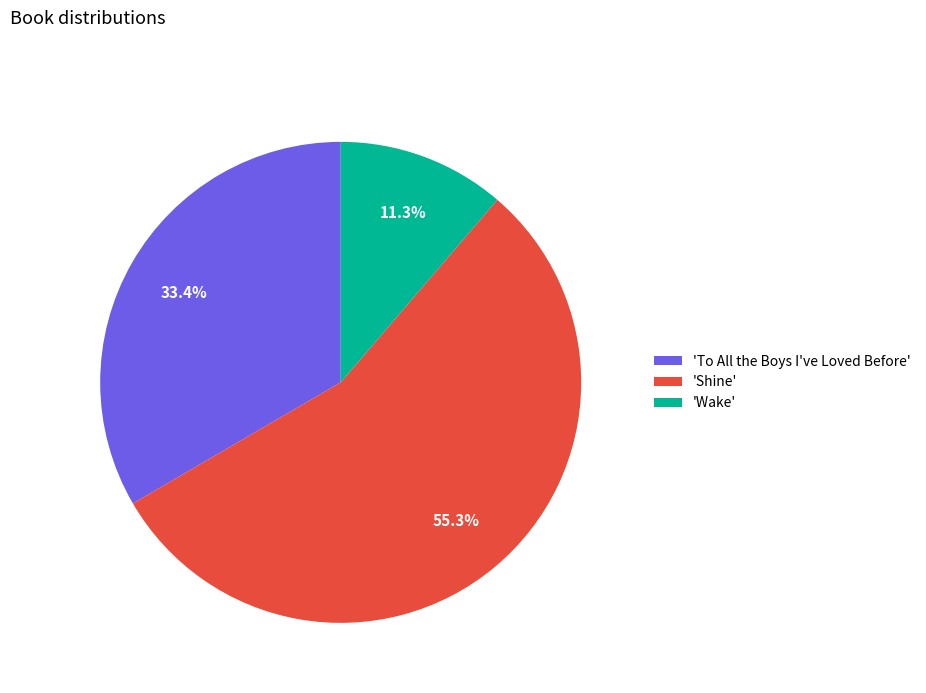

Is there any slice that represents more than half of the pie?

Yes